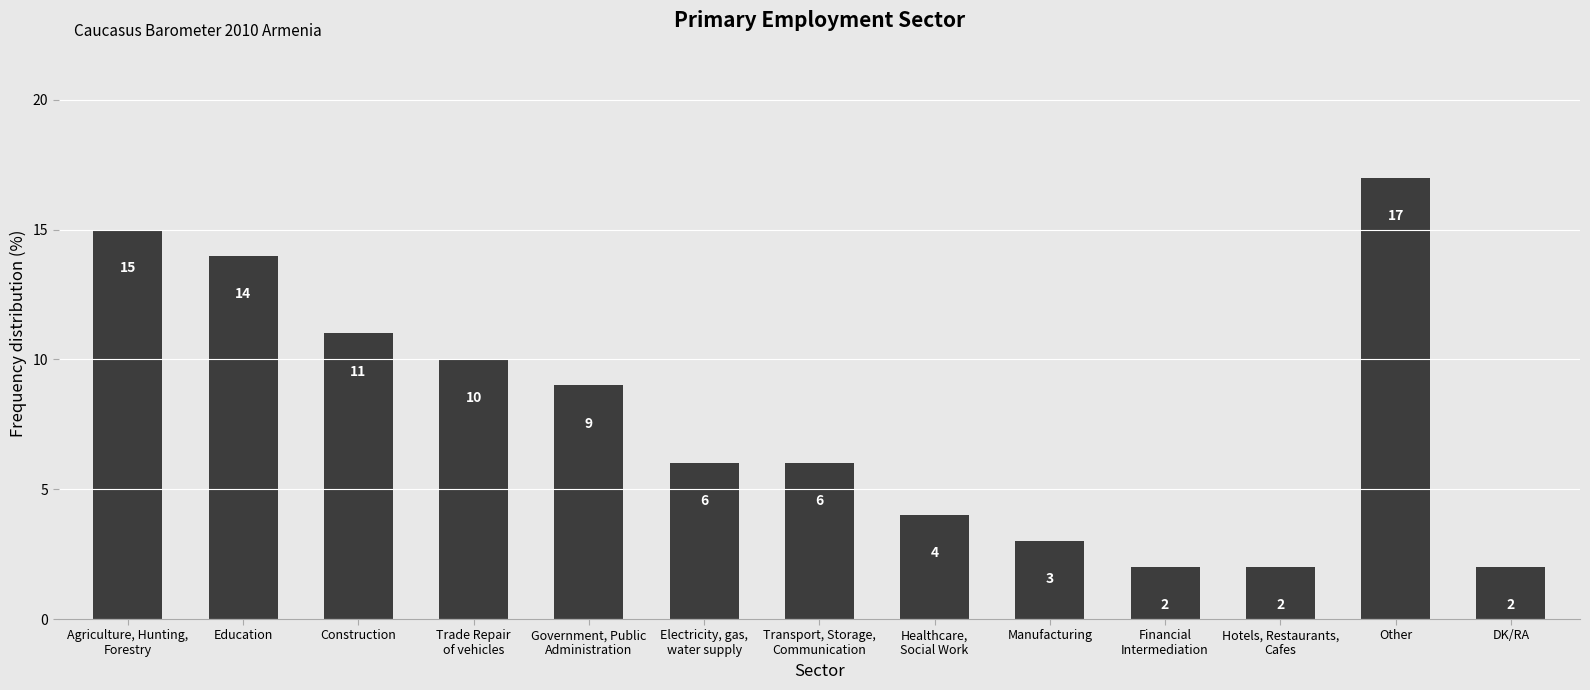

What is the approximate value at Manufacturing, to the nearest 5?

5